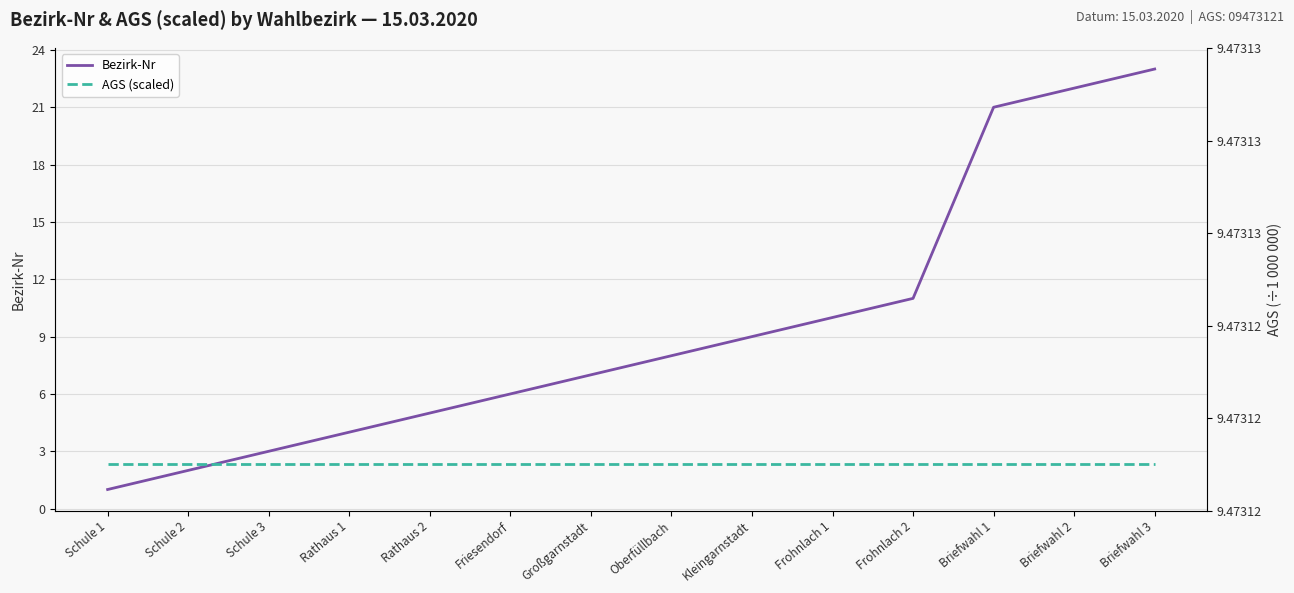

After their last crossing, which series has the higher values: Bezirk-Nr or AGS (scaled)?

Bezirk-Nr